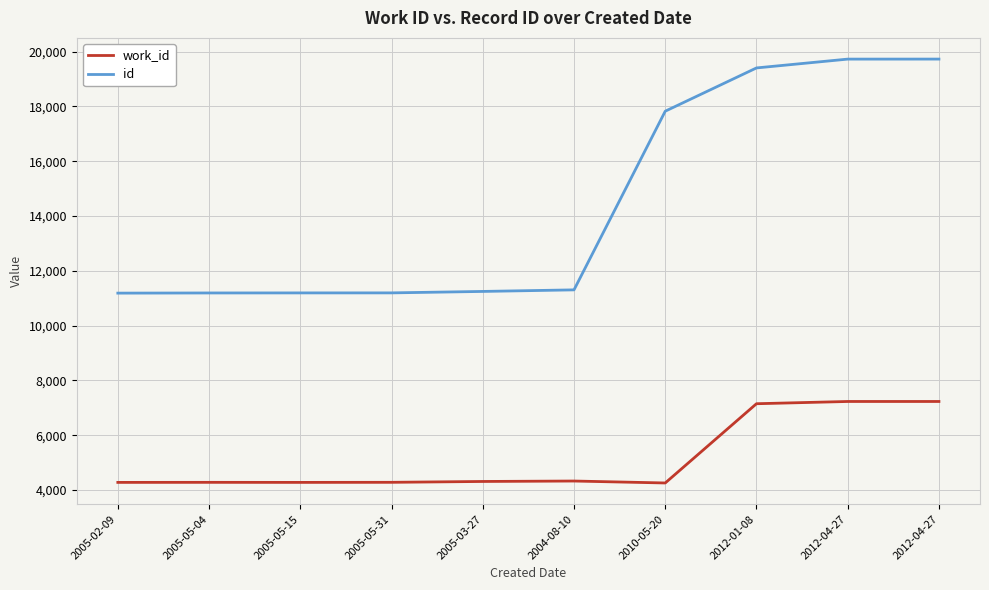

True or false: work_id and id intersect in this chart.

False